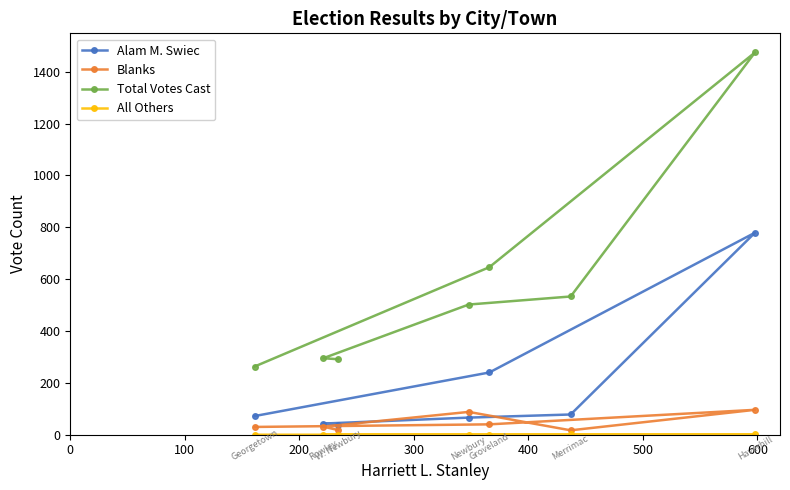

List the series in order of their peak value, highest first.

Total Votes Cast, Alam M. Swiec, Blanks, All Others